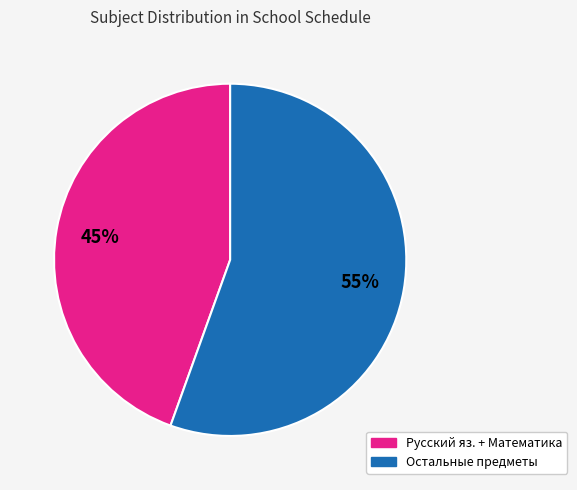

To the nearest percent, what is the average slice percentage?

50%